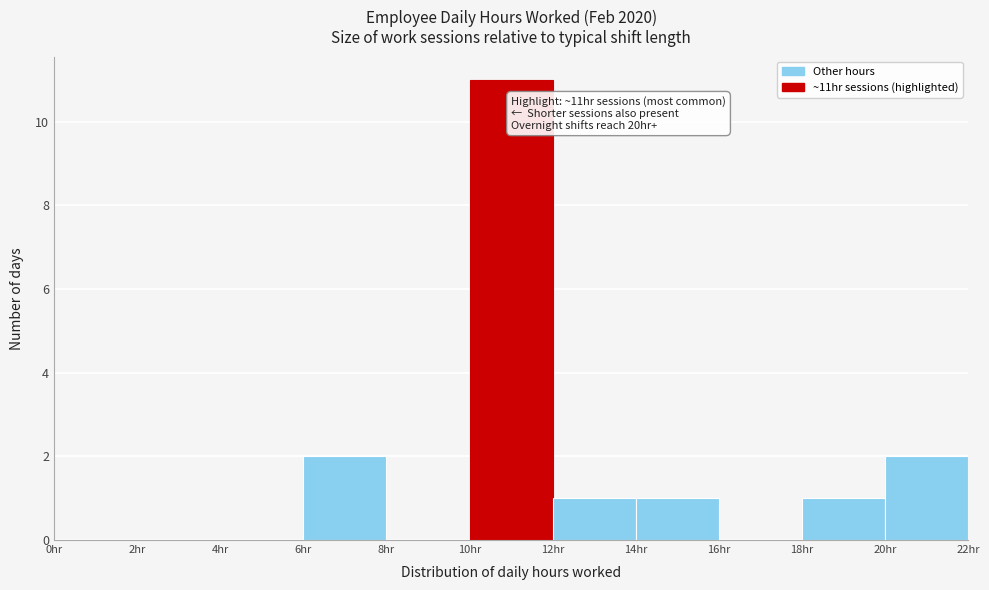

Over which range of the x-axis is the bar tallest?

10 to 12